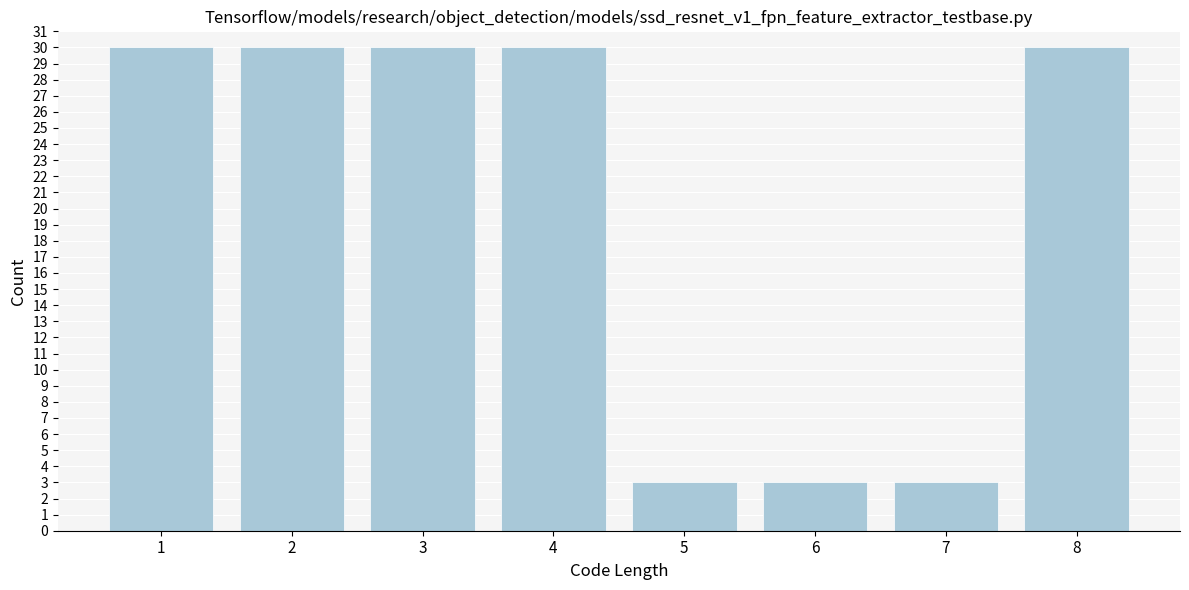

Reading right to left, what are all the values shown in this chart?

30	3	3	3	30	30	30	30